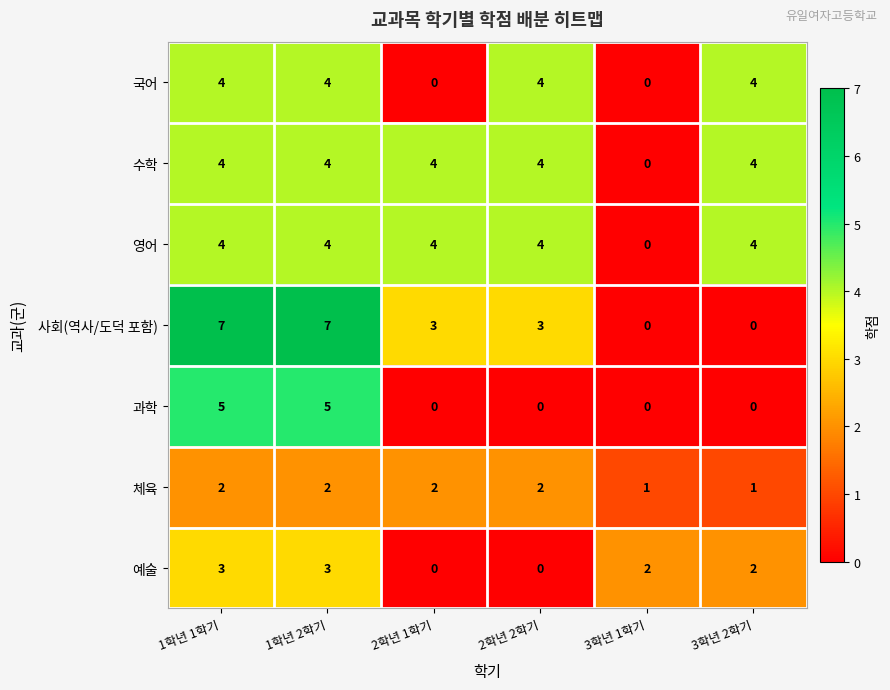

What is the maximum value shown in the chart?

7